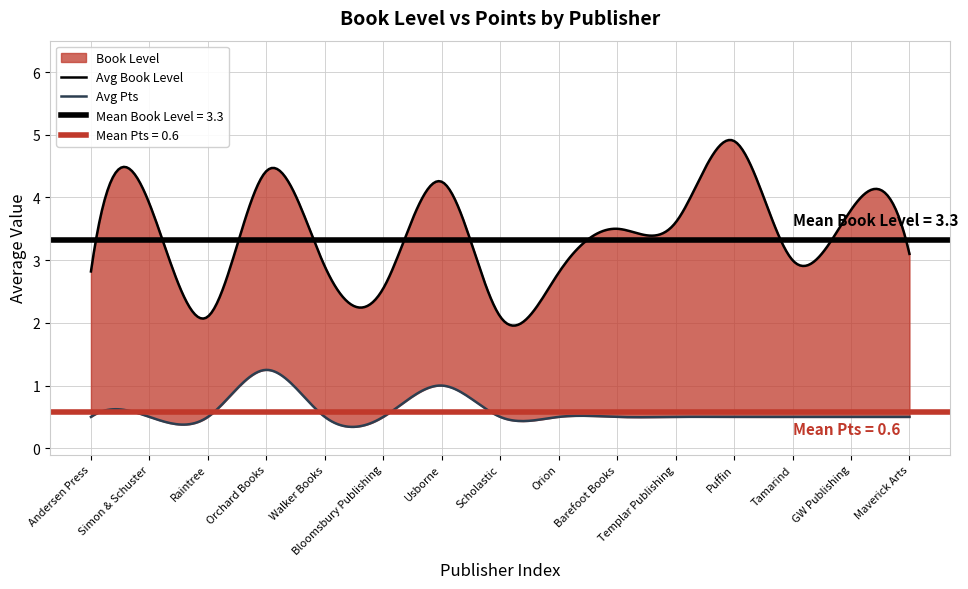

Which series has the largest total across all categories?

avg_book_level